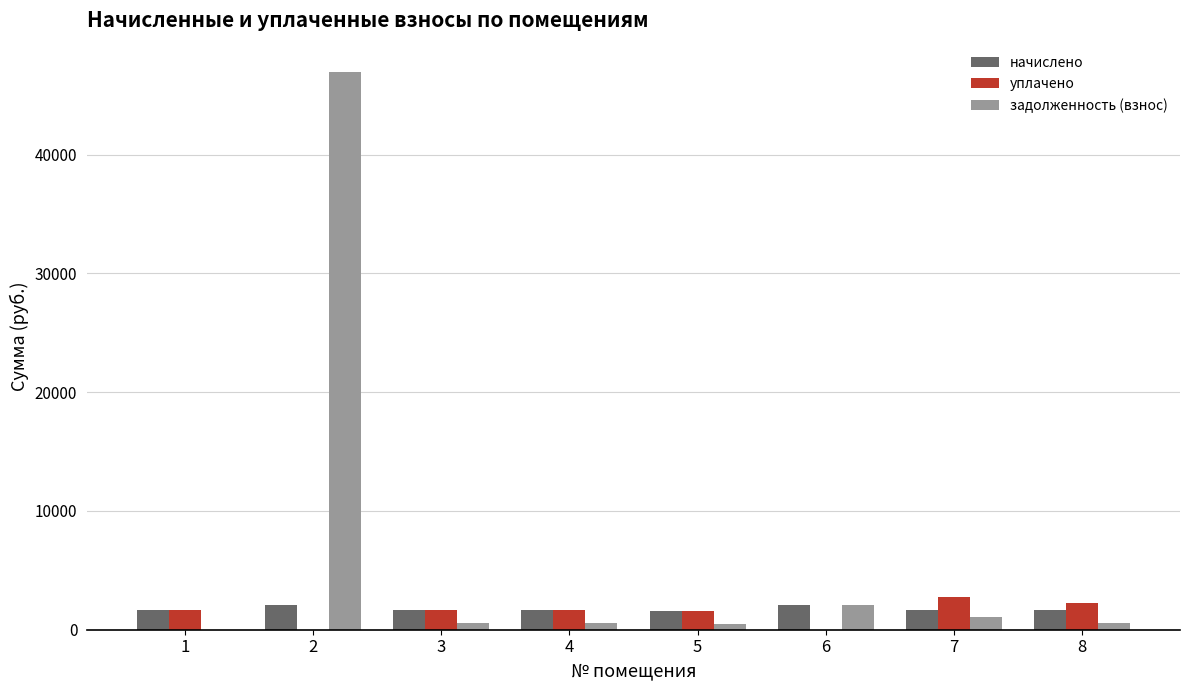

What is the maximum value shown in the chart?

46998.5